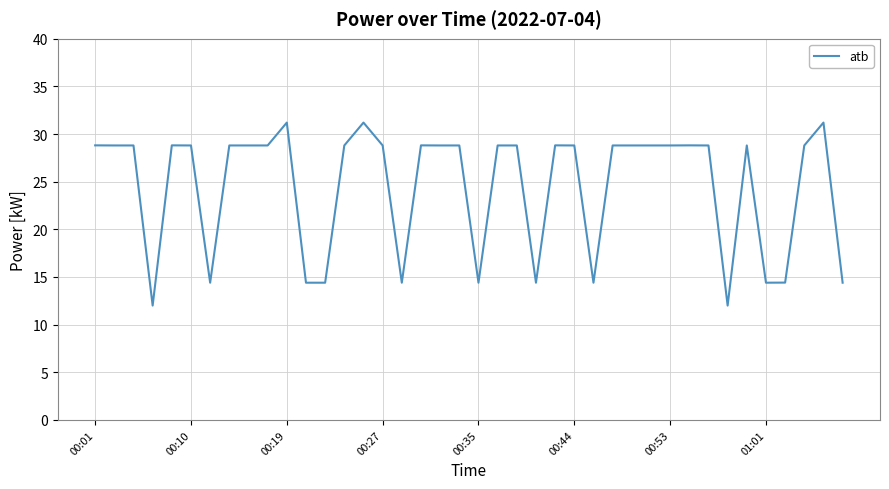

Reading left to right, list all the values displayed in this chart.

28.8	28.8	28.8	12.0	28.8	28.8	14.4	28.8	28.8	28.8	31.2	14.4	14.4	28.8	31.2	28.8	14.4	28.8	28.8	28.8	14.4	28.8	28.8	14.4	28.8	28.8	14.4	28.8	28.8	28.8	28.8	28.8	28.8	12.0	28.8	14.4	14.4	28.8	31.2	14.4